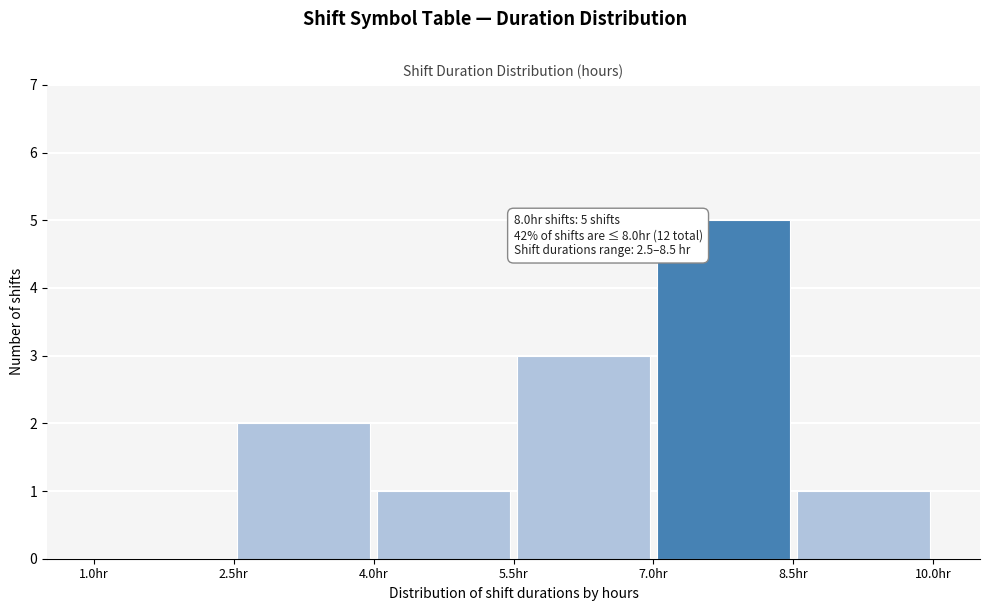

Over which range of the x-axis is the bar tallest?

7.0 to 8.5